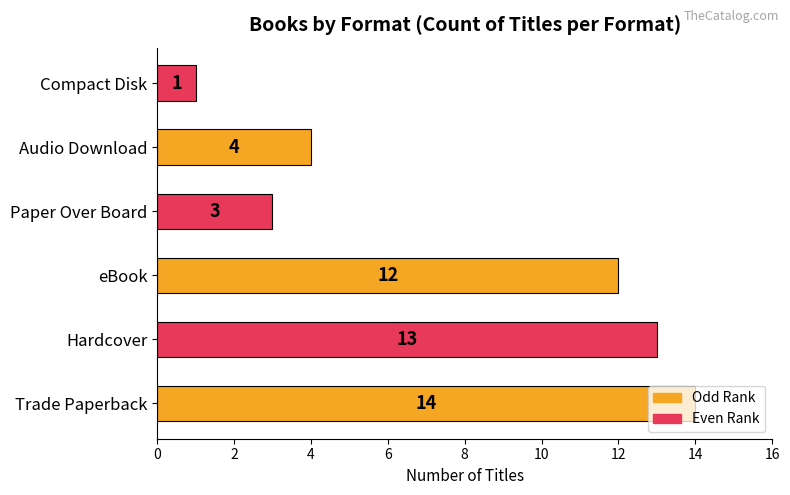

How many bars are there in total?

6